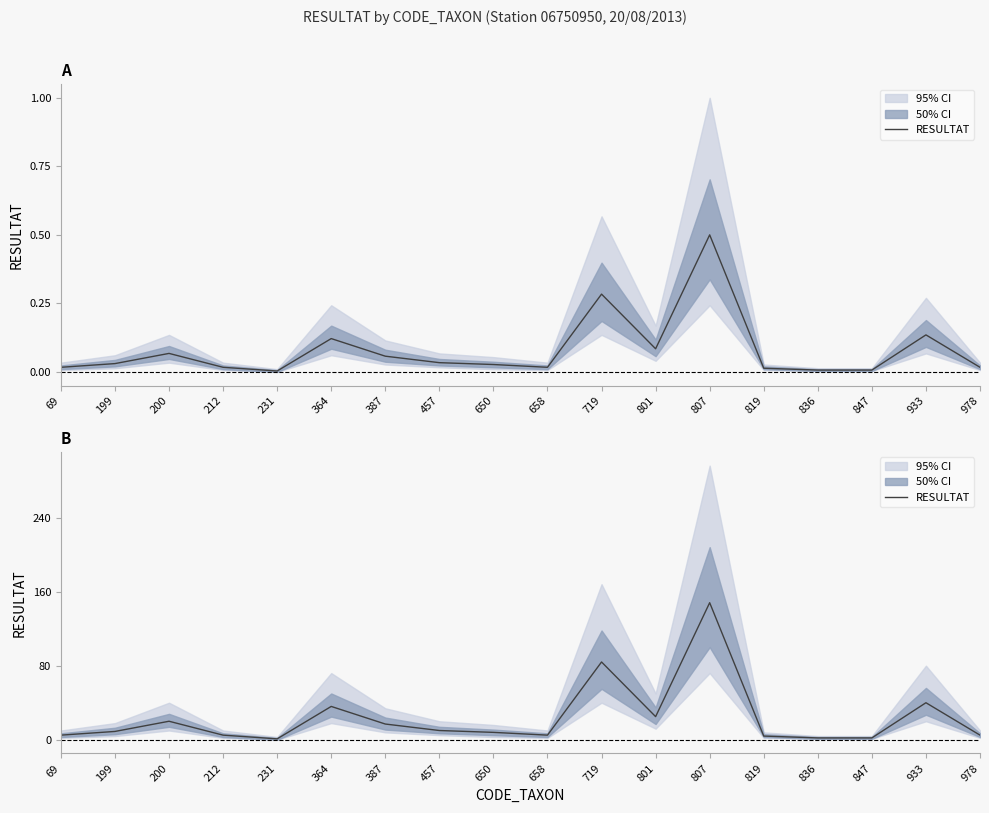

What is the approximate value at 212, to the nearest 5?

5